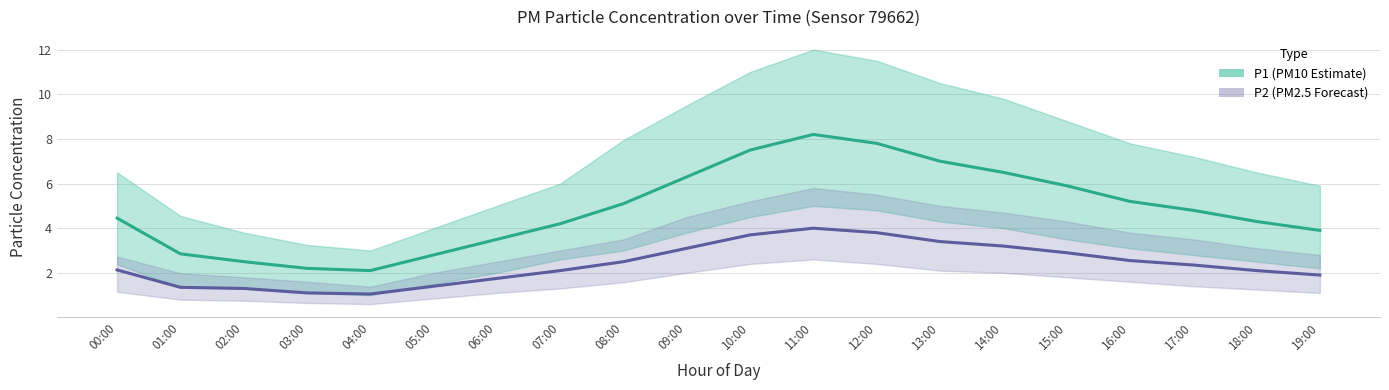

At which label does P1 (Estimate) first exceed 4?

00:00